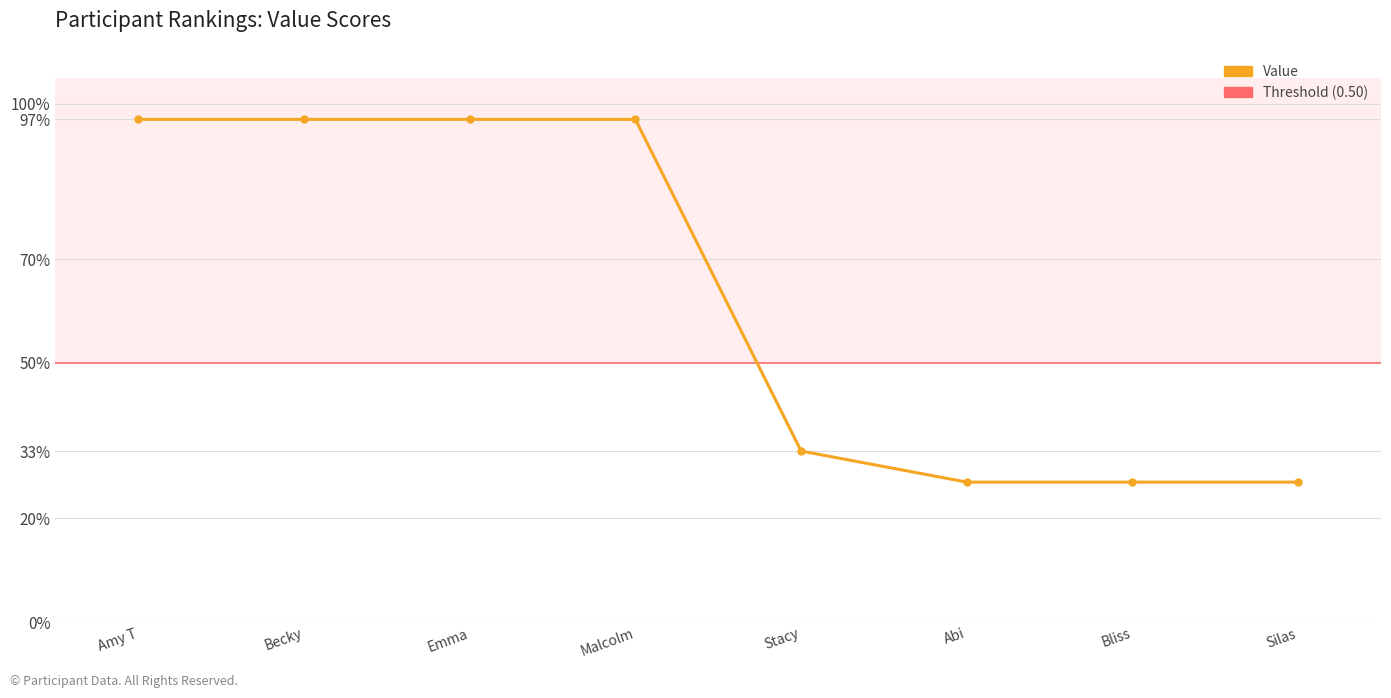

The chart shows a value of 0.1 at Silas. True or false?

False